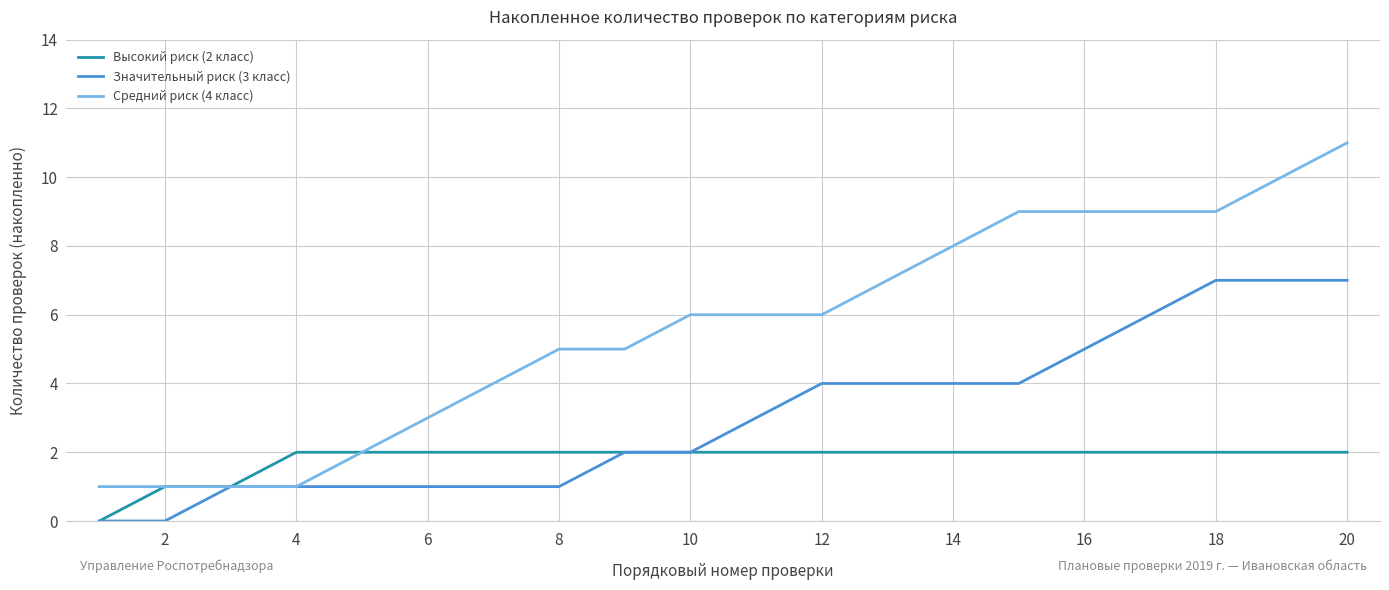

Rank the series by their maximum value, from highest to lowest.

Средний риск (4 класс), Значительный риск (3 класс), Высокий риск (2 класс)